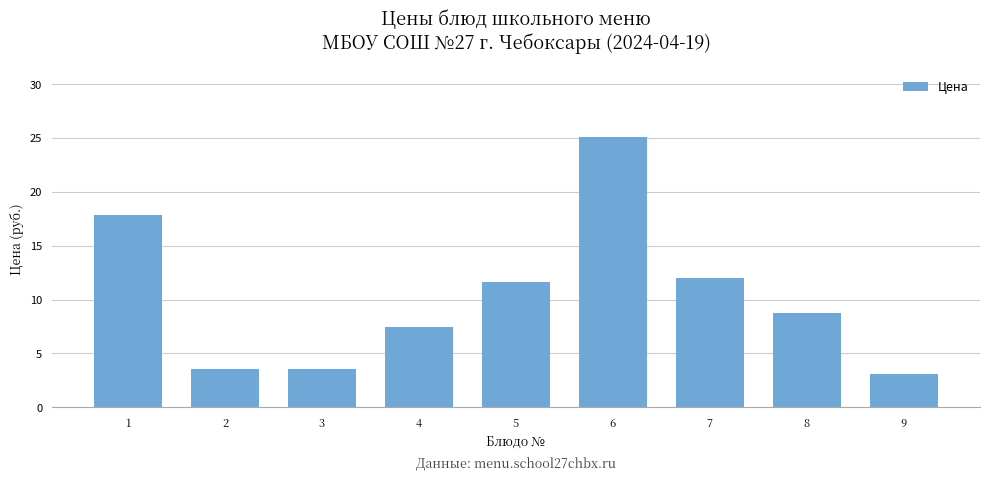

Reading left to right, transcribe all the data shown in this chart.

1=17.9	2=3.6	3=3.6	4=7.5	5=11.6	6=25.1	7=12.0	8=8.7	9=3.1